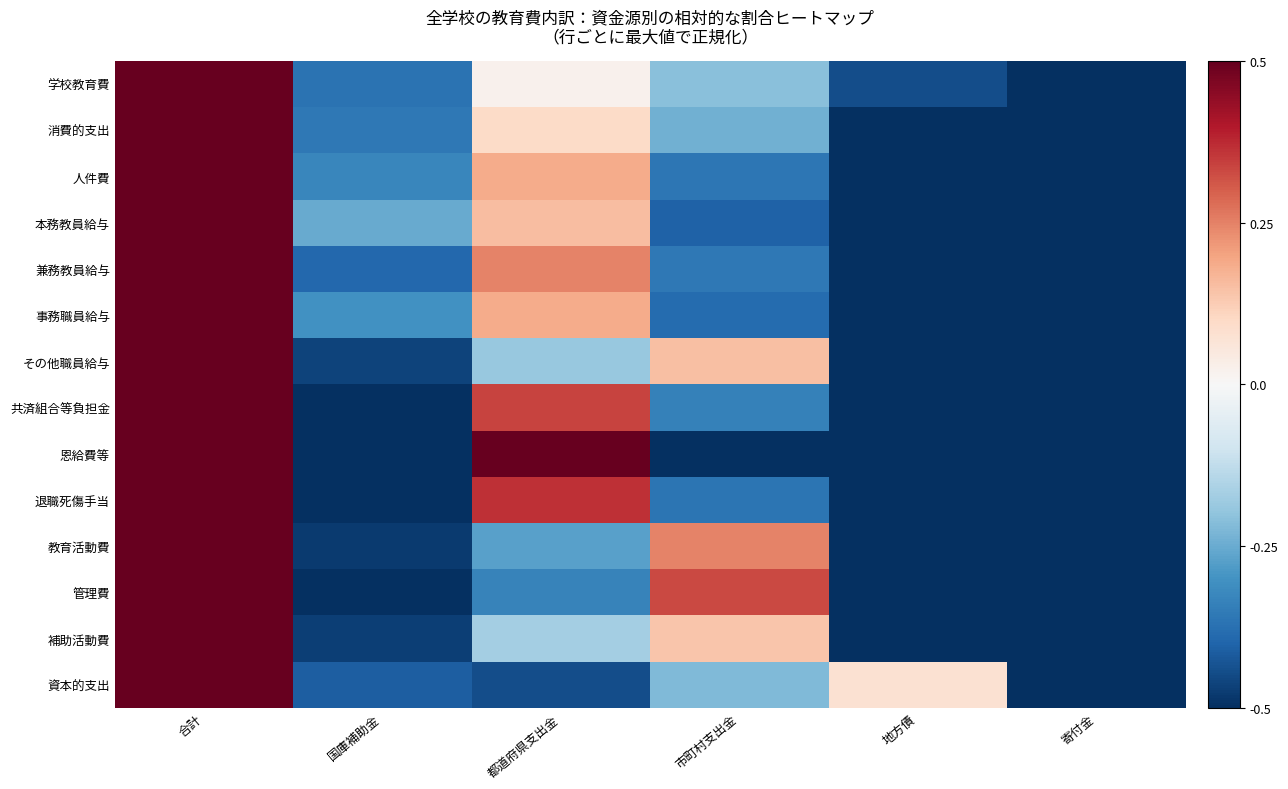

At 国庫補助金, list the series in order from largest to smallest.

本務教員給与, 事務職員給与, 人件費, 消費的支出, 学校教育費, 兼務教員給与, 資本的支出, その他職員給与, 補助活動費, 教育活動費, 管理費, 共済組合等負担金, 恩給費等, 退職死傷手当